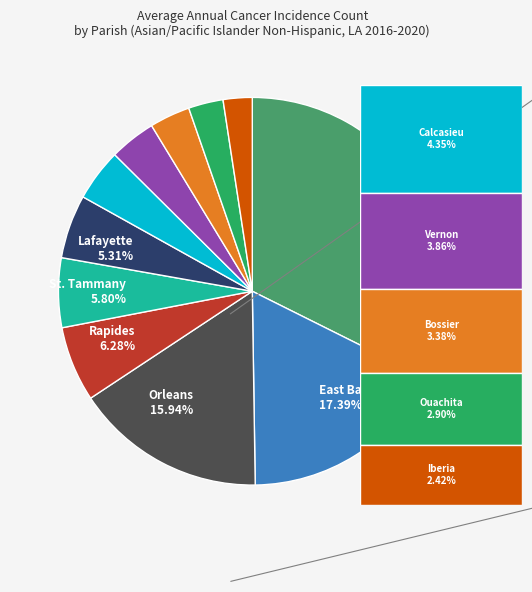

Is there a majority slice in this chart?

No